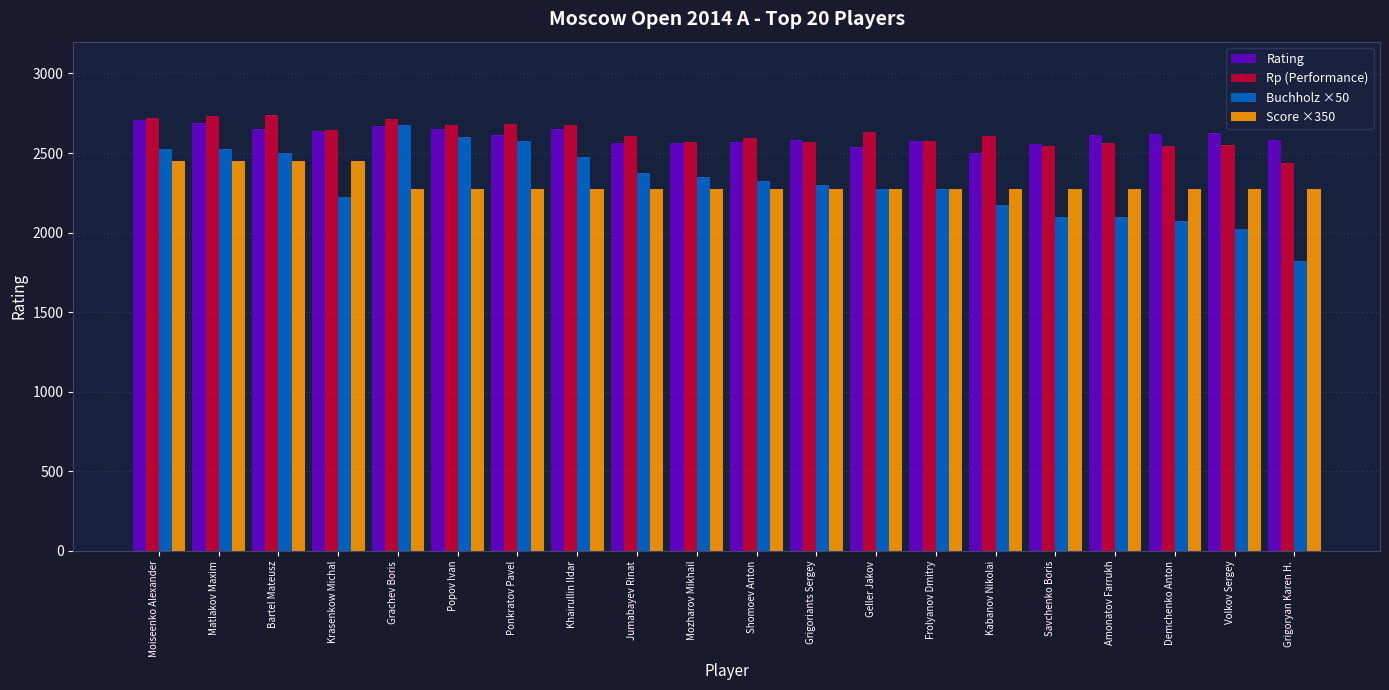

Is the value of Rating at Khairullin Ildar greater than the value of Buchholz ×50 at Krasenkow Michal?

Yes